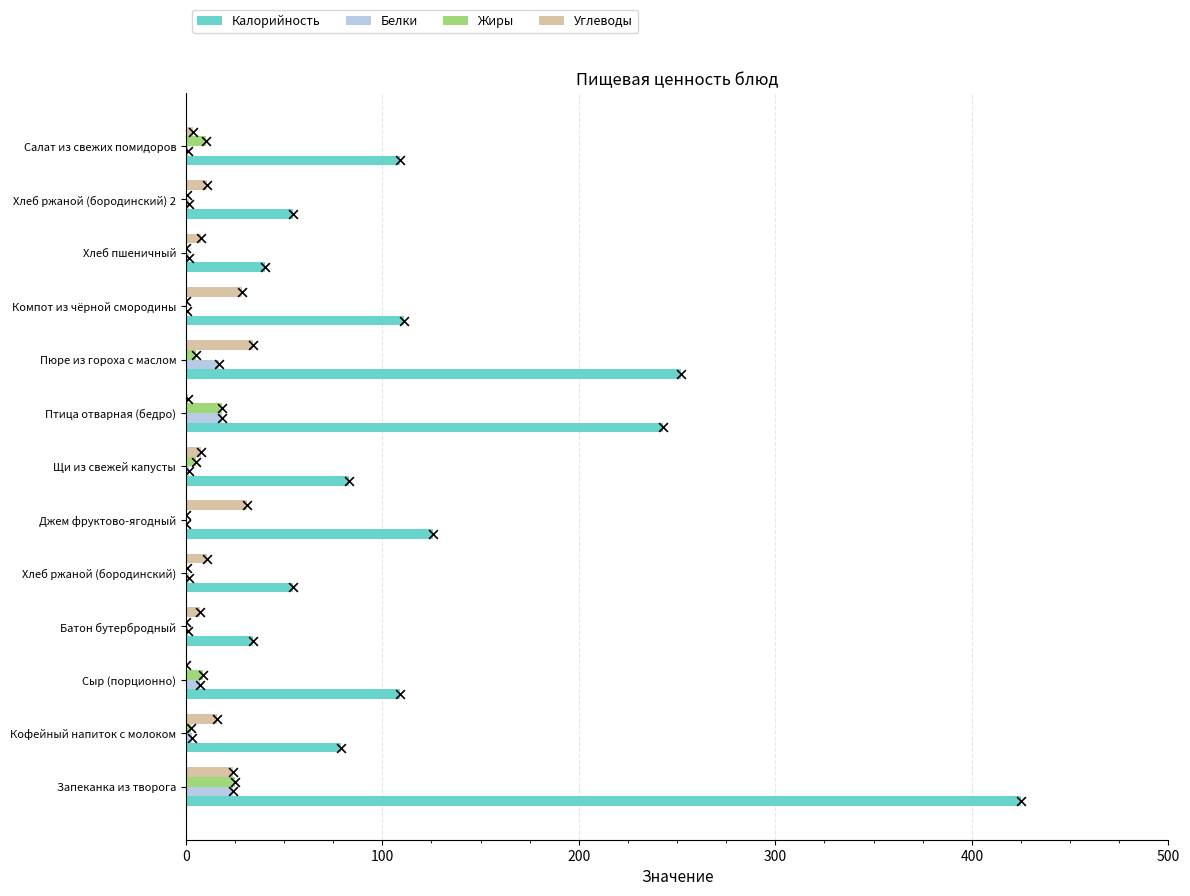

What are all the series names shown in the legend?

Калорийность, Белки, Жиры, Углеводы